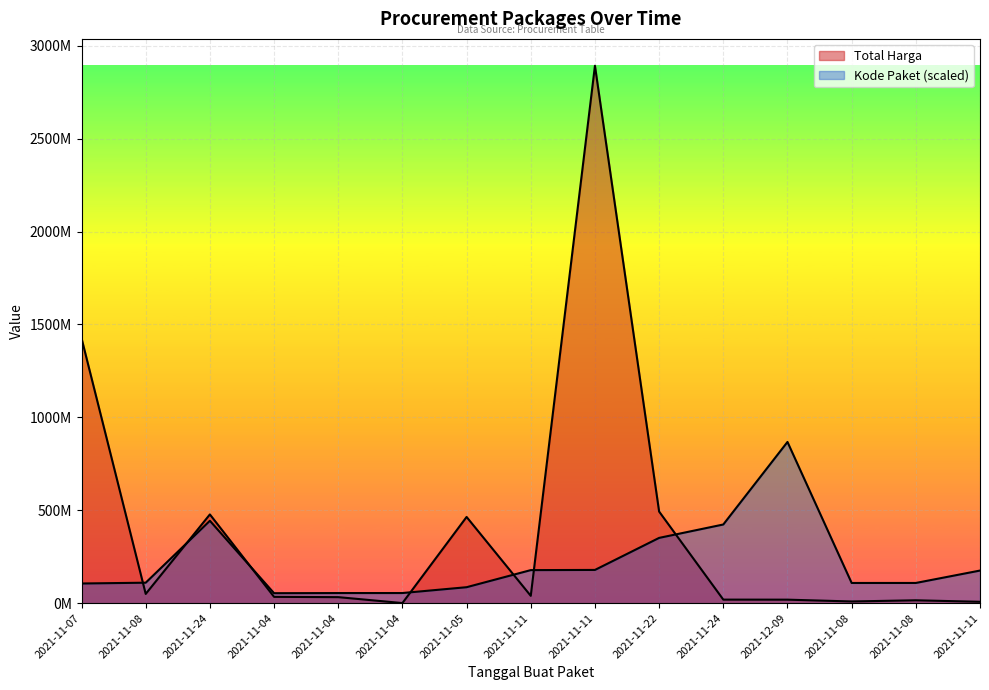

What are all the series names shown in the legend?

Total Harga, Kode Paket